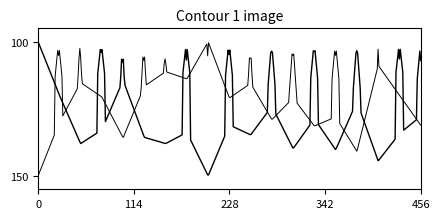

Is this an area chart (filled region under the line)?

No